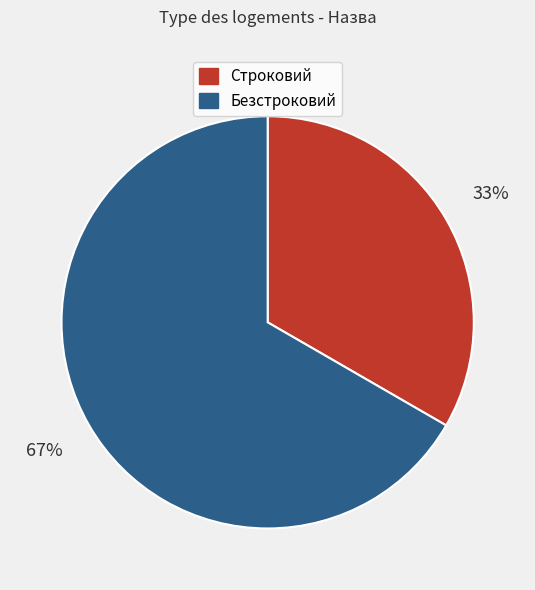

Between Строковий and Безстроковий, which is larger?

Безстроковий